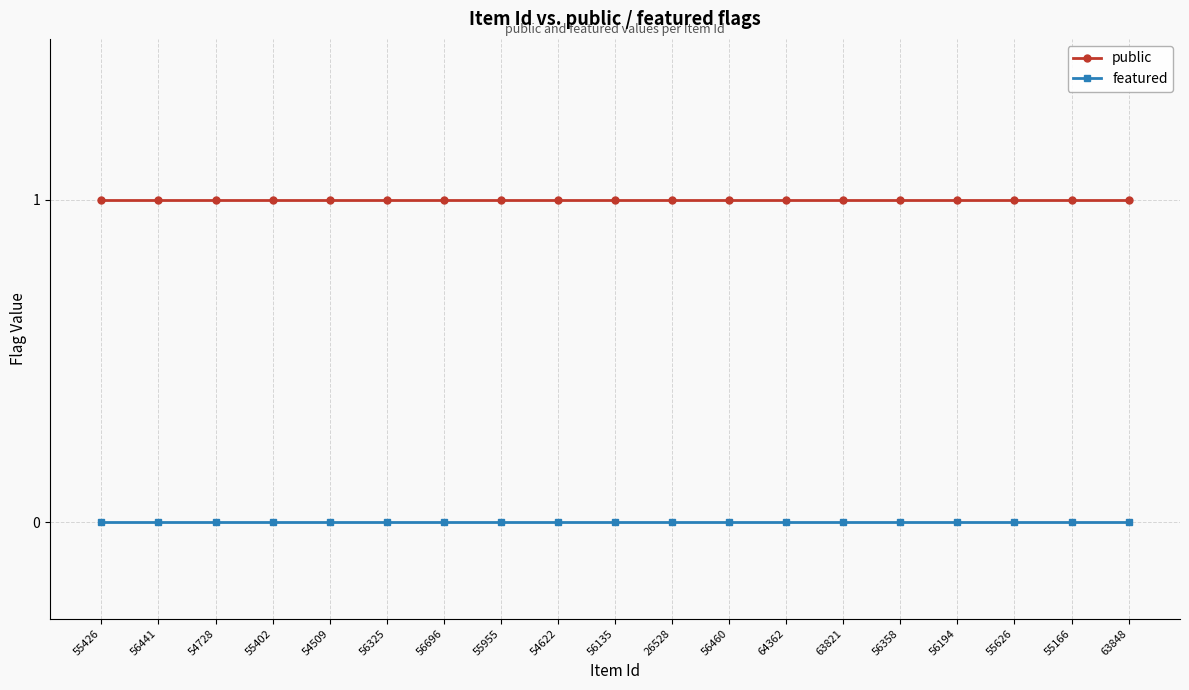

Does the chart have visible grid lines?

Yes